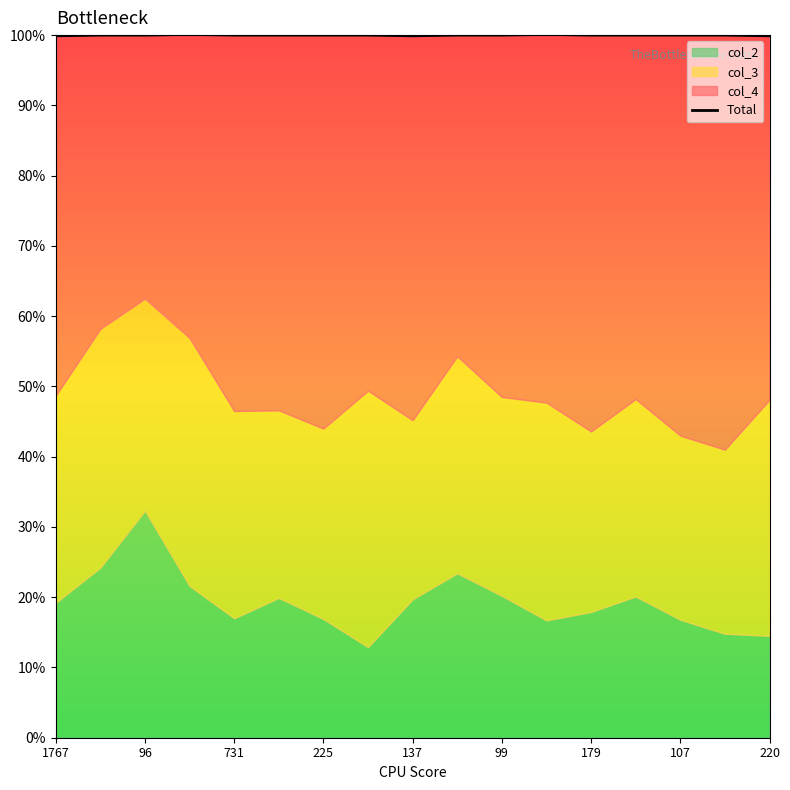

How many lines are shown in the chart?

1